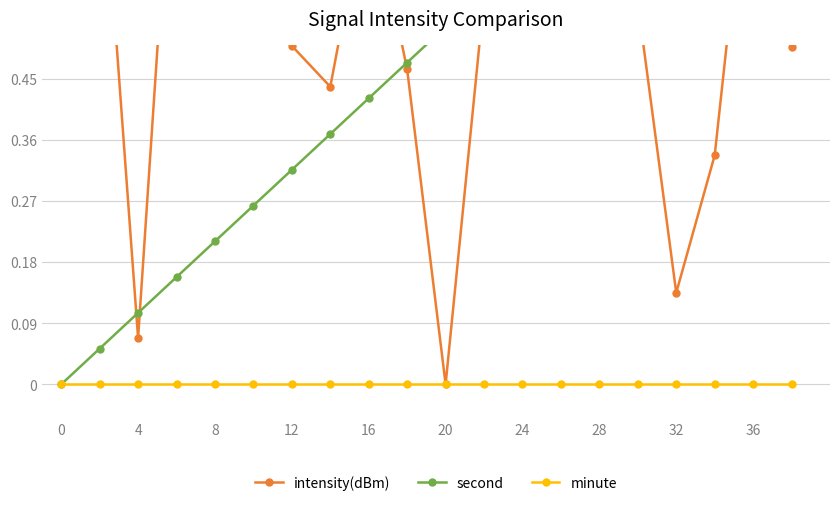

What is the greatest value displayed?

1.0